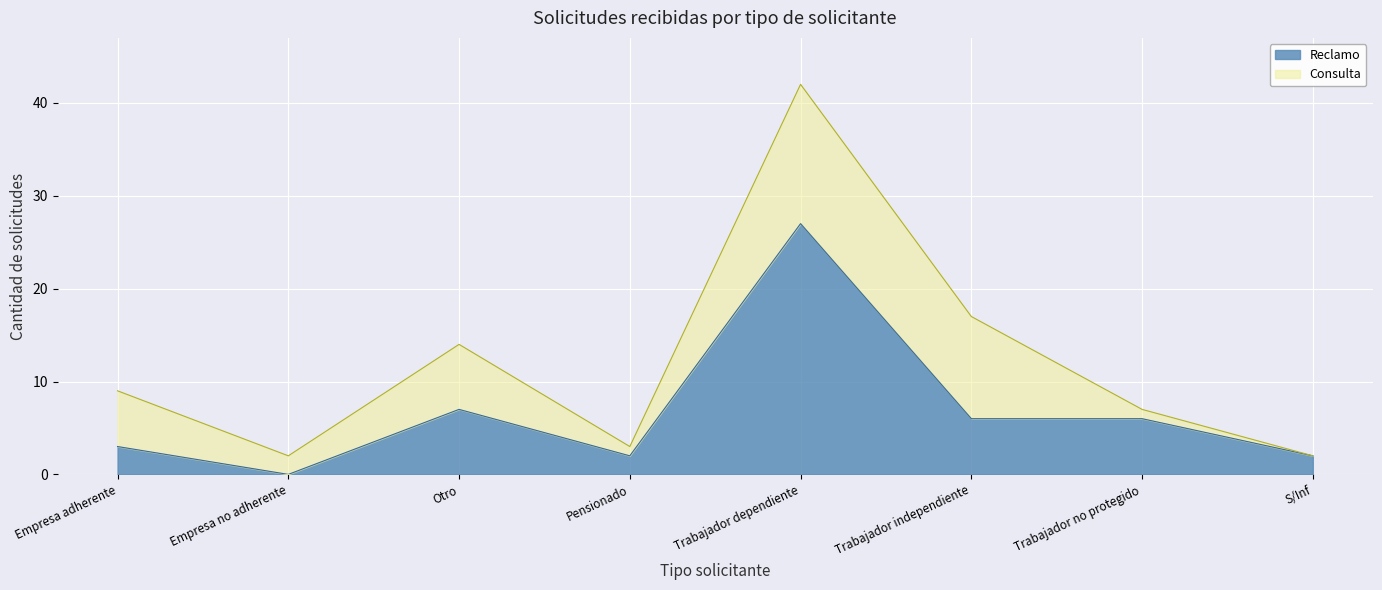

What is the greatest value displayed?

27